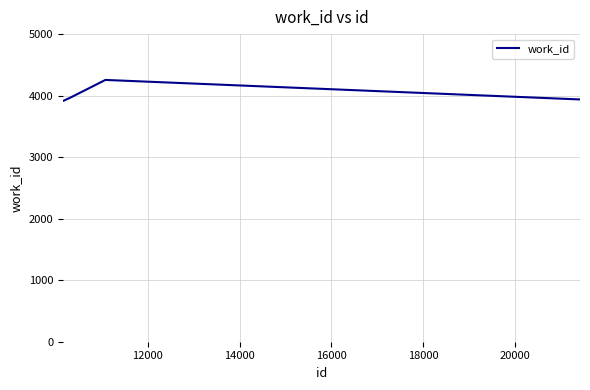

Reading left to right, what are all the values shown in this chart?

3916	3916	3916	3963	3963	4255	4255	4255	3938	3938